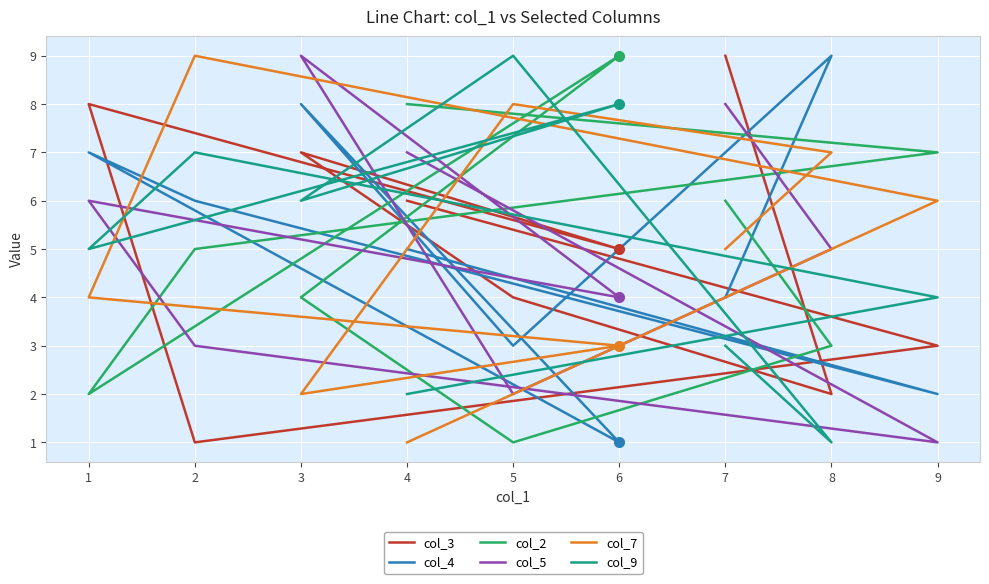

Reading left to right, list all the values displayed in this chart.

col_3: 9	2	4	7	5	8	1	3	6
col_4: 4	9	3	8	1	7	6	2	5
col_2: 6	3	1	4	9	2	5	7	8
col_5: 8	5	2	9	4	6	3	1	7
col_7: 5	7	8	2	3	4	9	6	1
col_9: 3	1	9	6	8	5	7	4	2